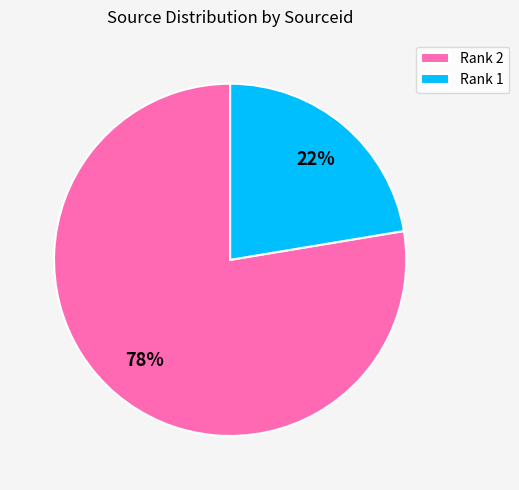

True or false: Rank 2 accounts for 78% of the total.

True